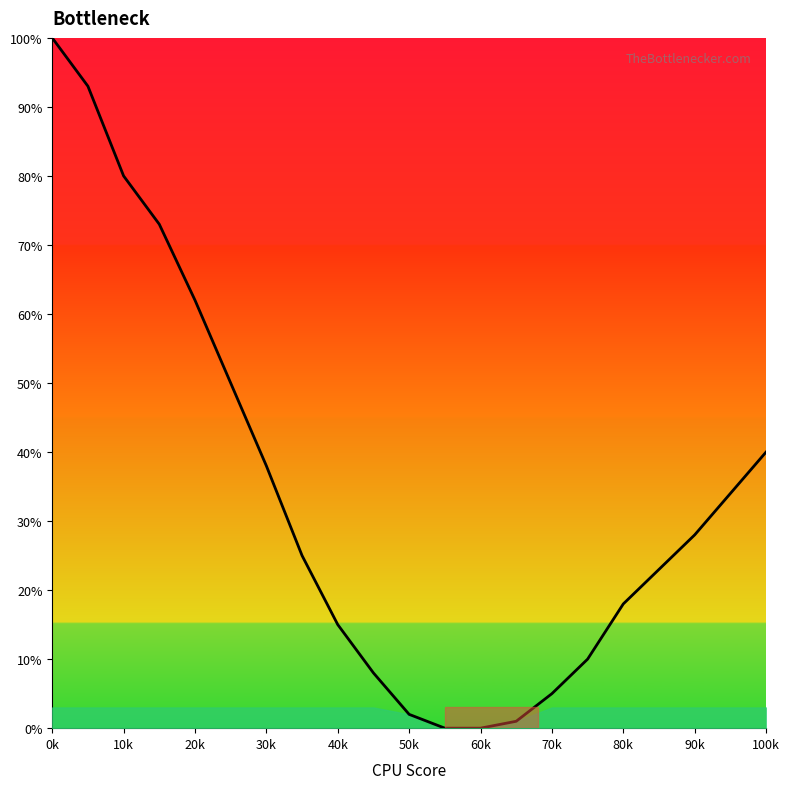

Reading left to right, extract all data points from this chart.

100	93	80	73	62	50	38	25	15	8	2	0	0	1	5	10	18	28	40